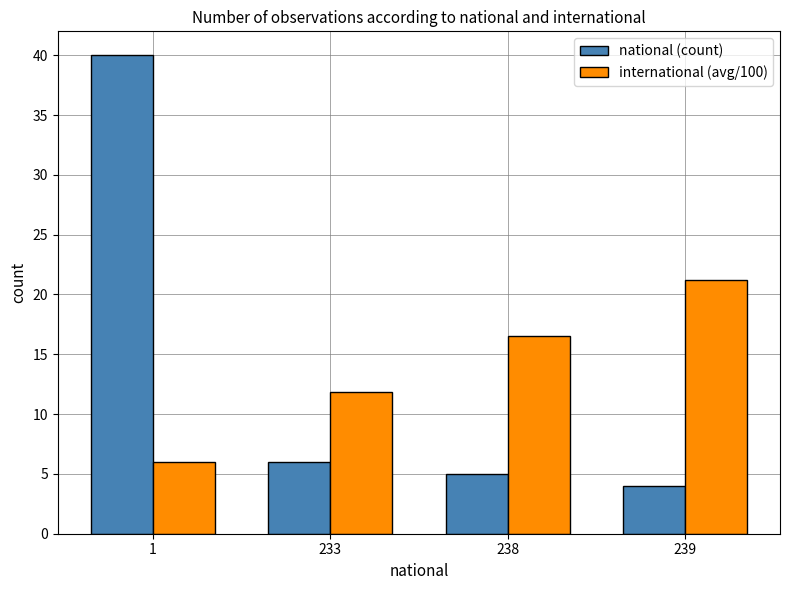

What is the average value of the international (avg/100) series?

13.9